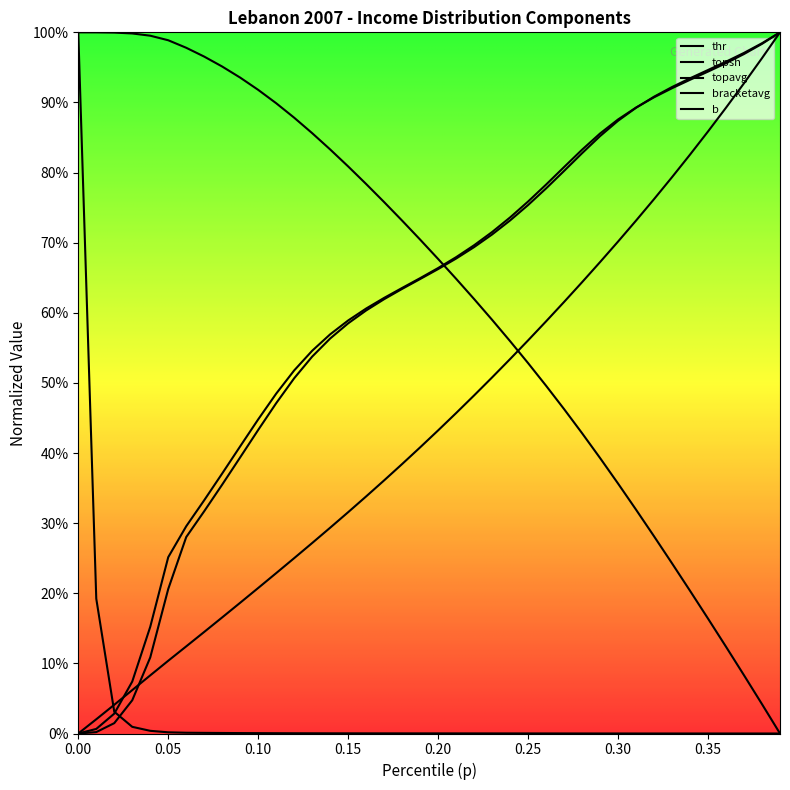

What is the greatest value displayed?

1.0